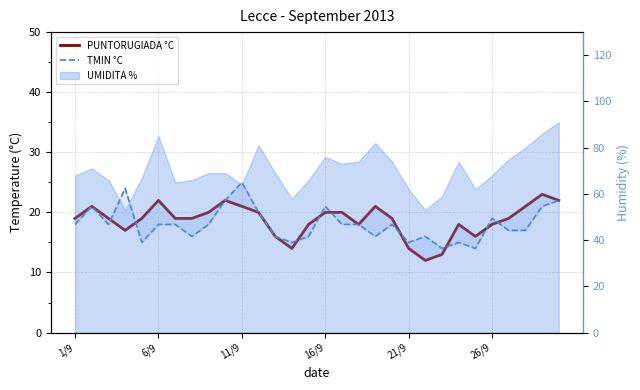

Is it true that TMIN °C equals 9 at 12?

False